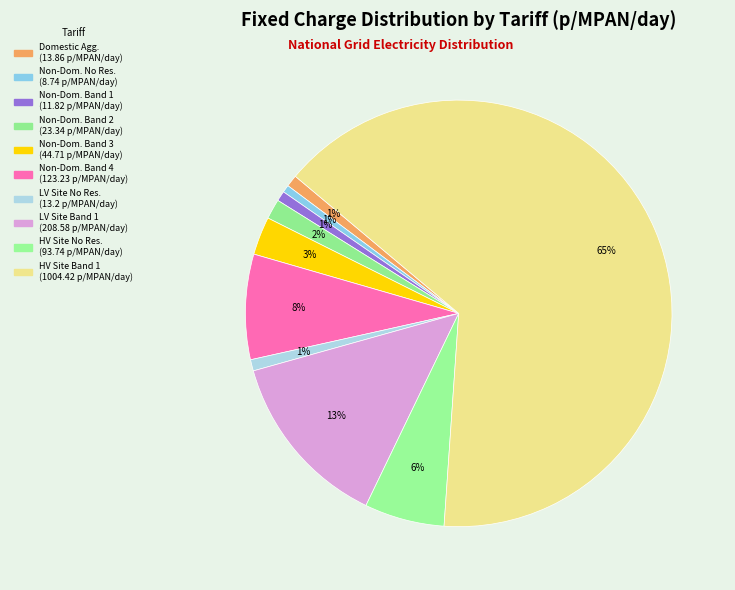

To the nearest percent, what is the difference between the largest and smallest slice percentages?

64%